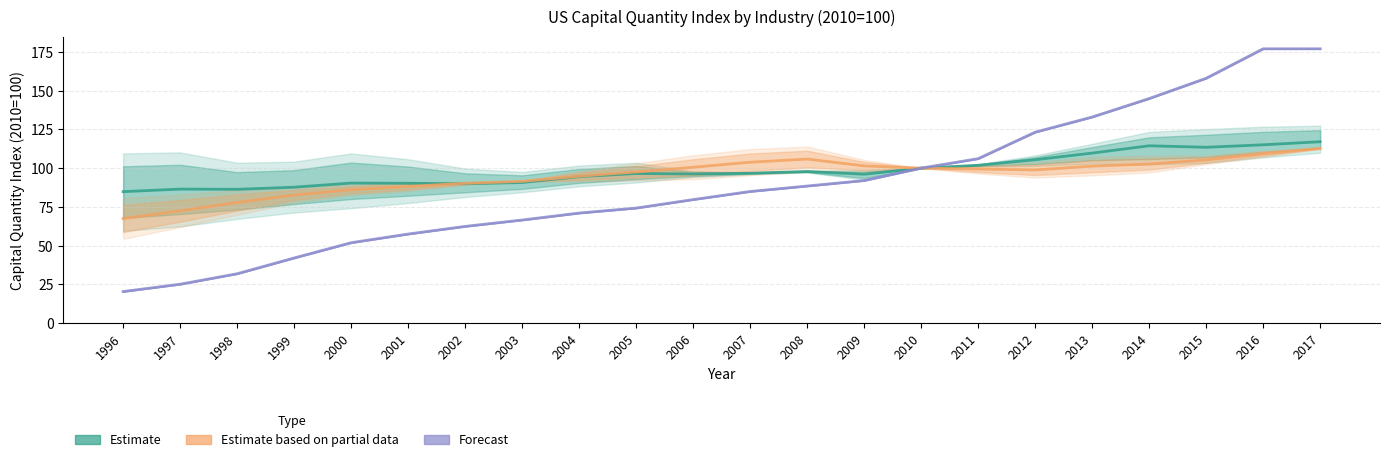

Reading right to left, what are all the values shown in this chart?

Estimate: 117.0	115.0	113.4	114.4	109.7	105.4	101.8	100.0	96.1	97.8	96.7	96.2	96.5	94.5	90.7	89.9	90.2	90.4	87.7	86.3	86.5	84.8
Estimate based on partial data: 112.8	109.3	105.3	102.6	101.3	98.8	99.4	100.0	101.4	105.9	103.8	100.6	97.6	94.8	91.5	90.2	88.2	86.1	82.7	77.8	72.5	67.5
Forecast: 176.9	176.9	157.9	144.8	132.9	123.2	106.1	100.0	92.0	88.5	84.9	79.7	74.2	71.0	66.5	62.4	57.5	51.9	42.1	31.9	25.2	20.4